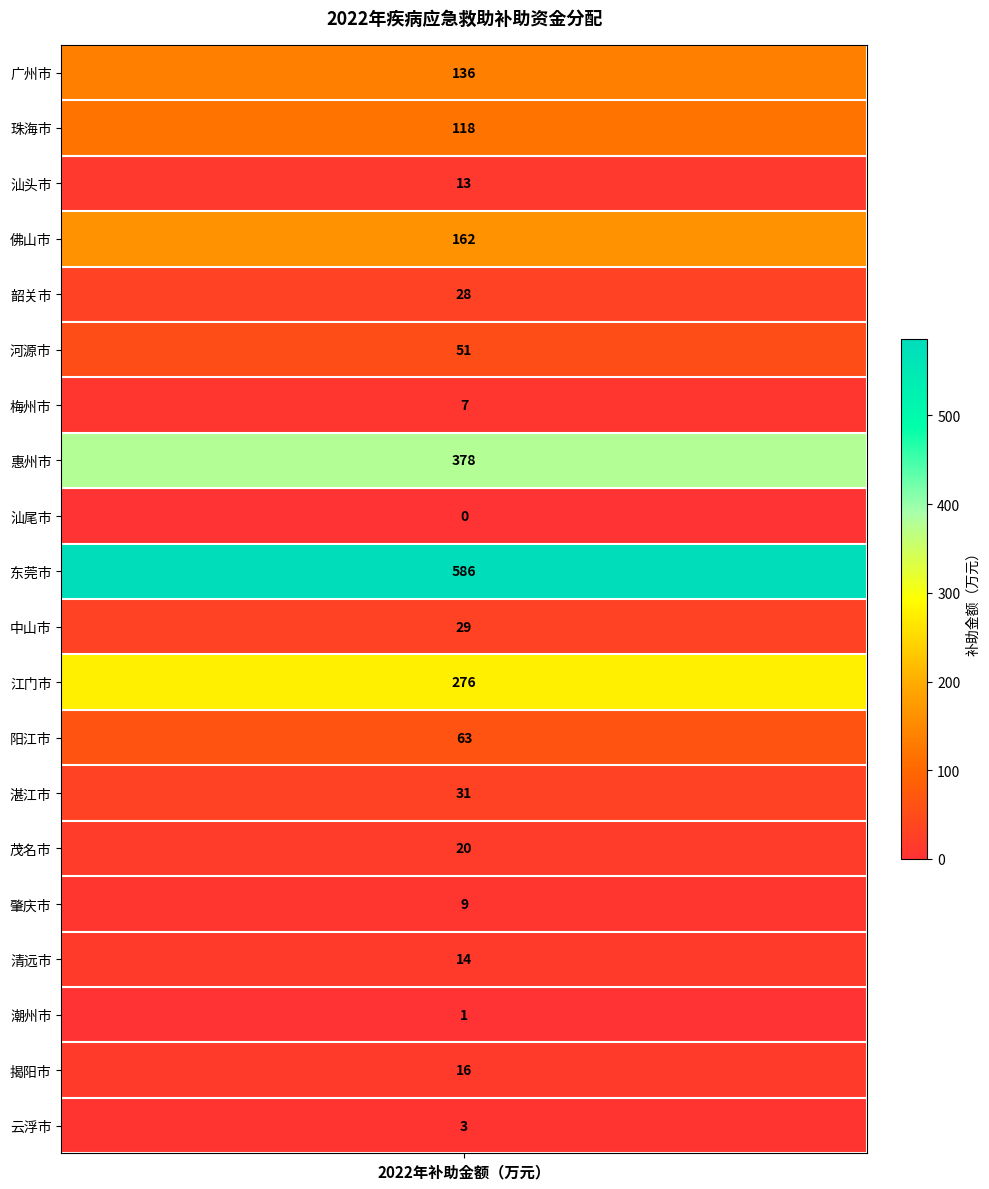

Reading right to left, list all the values displayed in this chart.

3	16	1	14	9	20	31	63	276	29	586	0	378	7	51	28	162	13	118	136